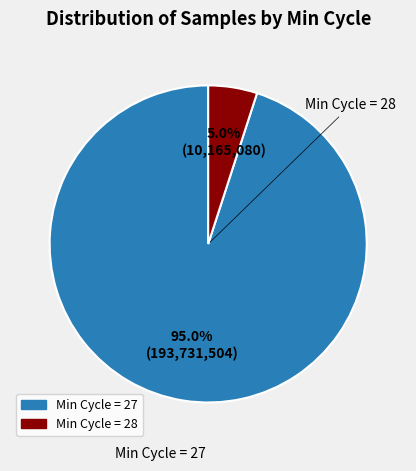

Does any single category account for the majority?

Yes